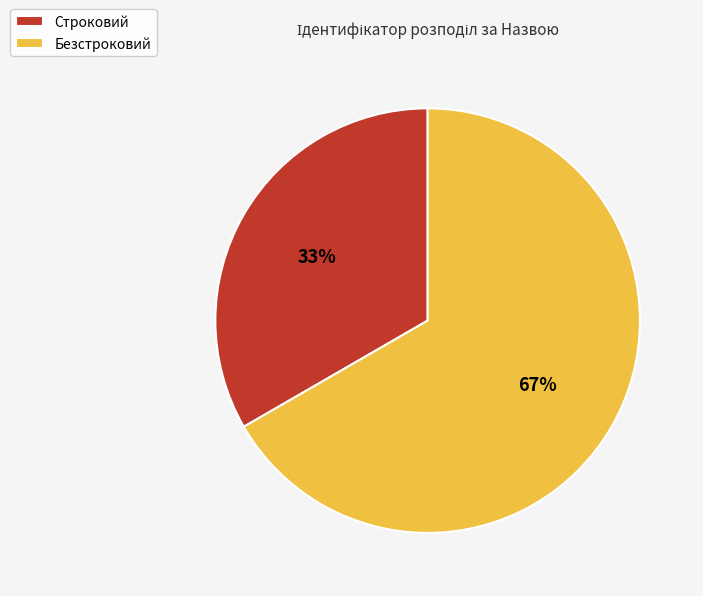

To the nearest percent, what portion does Строковий represent?

33%